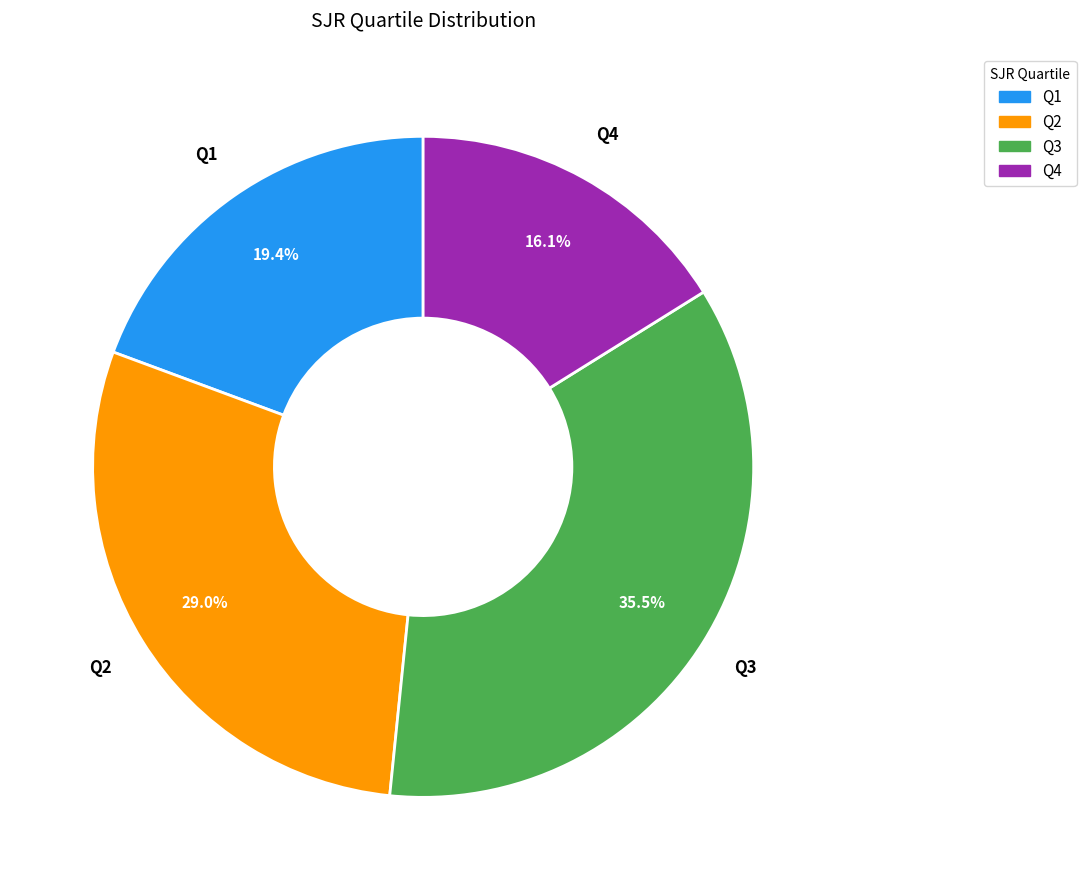

Is Q1 the majority of the pie?

No